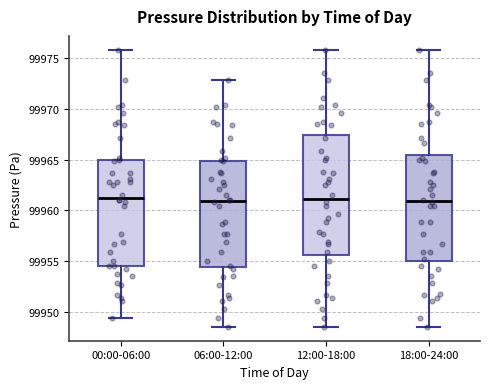

Where does the lower whisker of the box for 18:00-24:00 end on the y-axis? The values are not printed on the chart, so give them approximately, as read against the axis.

99948.5